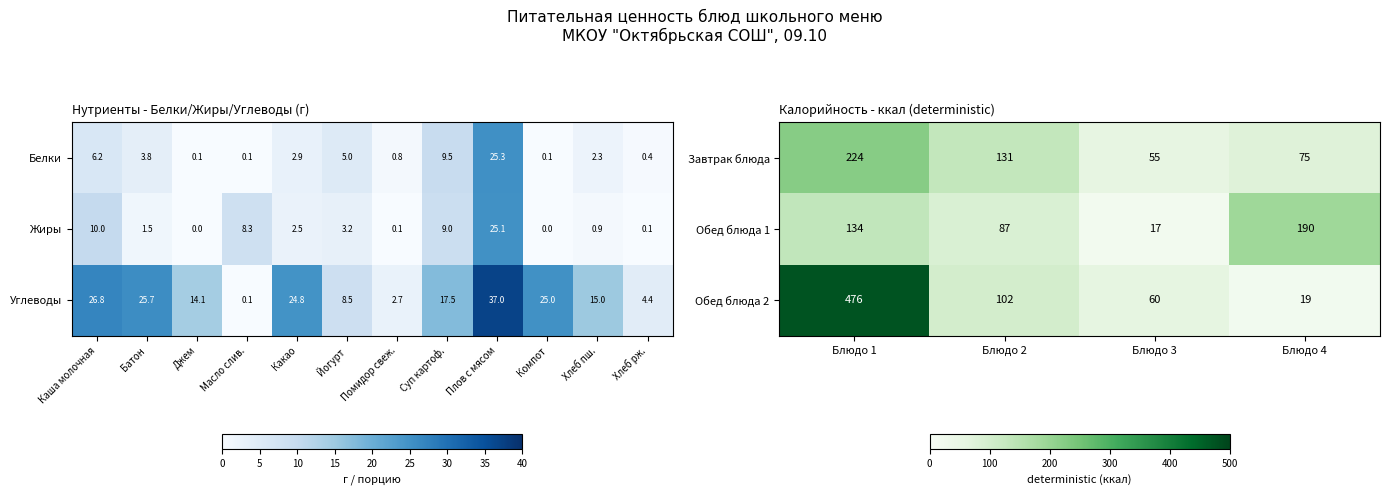

The Обед блюда 2 series shows 476 at Блюдо 1. True or false?

True